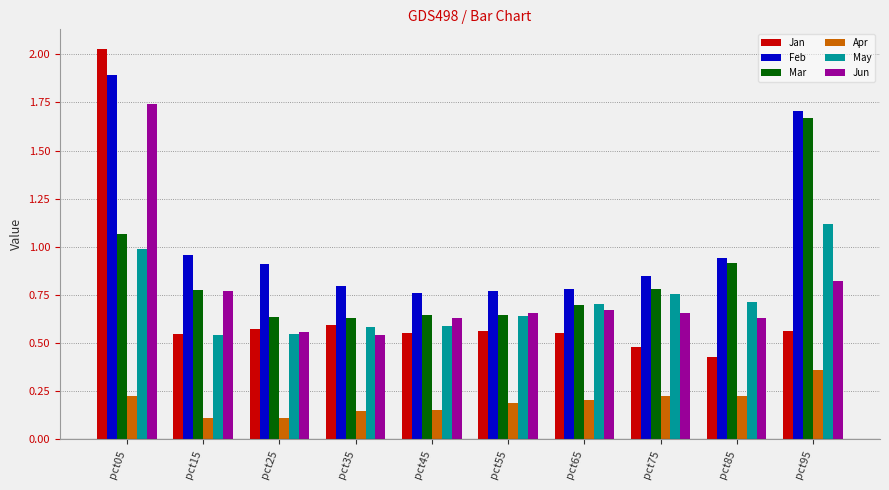

Which series has the largest total across all categories?

Feb